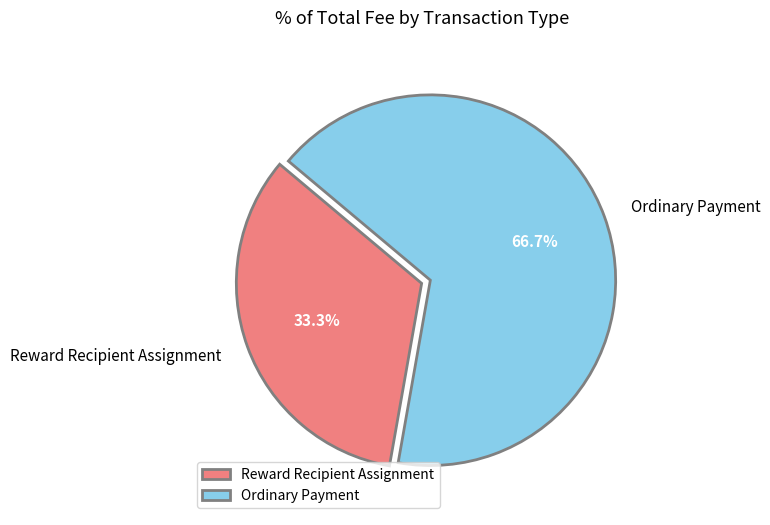

Count the number of slices in the pie.

2